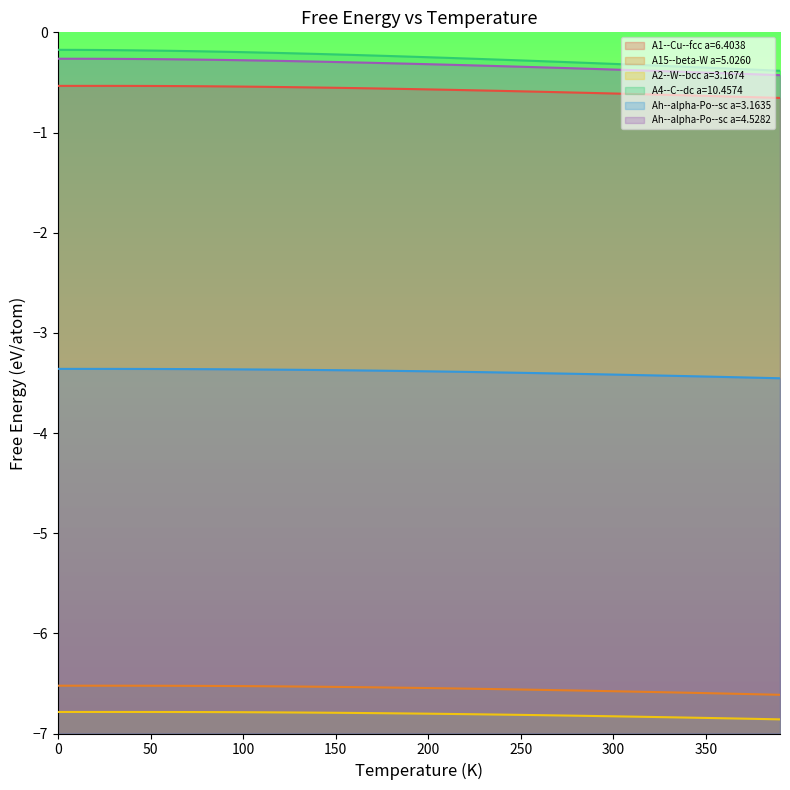

Reading left to right, list all the values displayed in this chart.

A1--Cu--fcc a=6.4038: -0.5	-0.5	-0.5	-0.5	-0.5	-0.5	-0.5	-0.5	-0.5	-0.5	-0.5	-0.5	-0.5	-0.5	-0.6	-0.6	-0.6	-0.6	-0.6	-0.6	-0.6	-0.6	-0.6	-0.6	-0.6	-0.6	-0.6	-0.6	-0.6	-0.6	-0.6	-0.6	-0.6	-0.6	-0.6	-0.6	-0.6	-0.6	-0.6	-0.7
A15--beta-W a=5.0260: -6.5	-6.5	-6.5	-6.5	-6.5	-6.5	-6.5	-6.5	-6.5	-6.5	-6.5	-6.5	-6.5	-6.5	-6.5	-6.5	-6.5	-6.5	-6.5	-6.5	-6.5	-6.5	-6.6	-6.6	-6.6	-6.6	-6.6	-6.6	-6.6	-6.6	-6.6	-6.6	-6.6	-6.6	-6.6	-6.6	-6.6	-6.6	-6.6	-6.6
A2--W--bcc a=3.1674: -6.8	-6.8	-6.8	-6.8	-6.8	-6.8	-6.8	-6.8	-6.8	-6.8	-6.8	-6.8	-6.8	-6.8	-6.8	-6.8	-6.8	-6.8	-6.8	-6.8	-6.8	-6.8	-6.8	-6.8	-6.8	-6.8	-6.8	-6.8	-6.8	-6.8	-6.8	-6.8	-6.8	-6.8	-6.8	-6.8	-6.8	-6.9	-6.9	-6.9
A4--C--dc a=10.4574: -0.2	-0.2	-0.2	-0.2	-0.2	-0.2	-0.2	-0.2	-0.2	-0.2	-0.2	-0.2	-0.2	-0.2	-0.2	-0.2	-0.2	-0.2	-0.2	-0.2	-0.2	-0.3	-0.3	-0.3	-0.3	-0.3	-0.3	-0.3	-0.3	-0.3	-0.3	-0.3	-0.3	-0.3	-0.3	-0.4	-0.4	-0.4	-0.4	-0.4
Ah--alpha-Po--sc a=3.1635: -3.4	-3.4	-3.4	-3.4	-3.4	-3.4	-3.4	-3.4	-3.4	-3.4	-3.4	-3.4	-3.4	-3.4	-3.4	-3.4	-3.4	-3.4	-3.4	-3.4	-3.4	-3.4	-3.4	-3.4	-3.4	-3.4	-3.4	-3.4	-3.4	-3.4	-3.4	-3.4	-3.4	-3.4	-3.4	-3.4	-3.4	-3.4	-3.4	-3.5
Ah--alpha-Po--sc a=4.5282: -0.3	-0.3	-0.3	-0.3	-0.3	-0.3	-0.3	-0.3	-0.3	-0.3	-0.3	-0.3	-0.3	-0.3	-0.3	-0.3	-0.3	-0.3	-0.3	-0.3	-0.3	-0.3	-0.3	-0.3	-0.3	-0.3	-0.3	-0.4	-0.4	-0.4	-0.4	-0.4	-0.4	-0.4	-0.4	-0.4	-0.4	-0.4	-0.4	-0.4